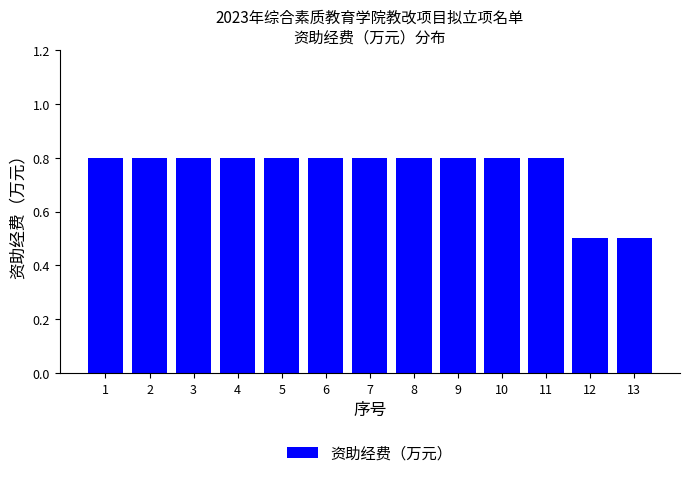

How many bars are there in total?

13